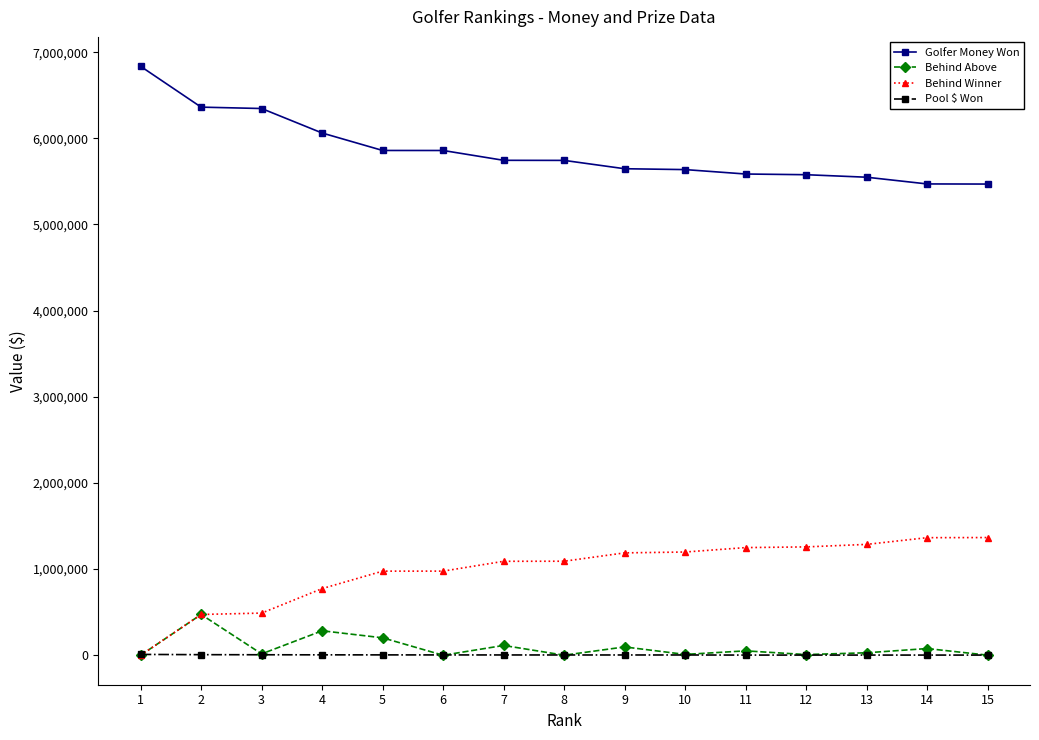

True or false: Behind Above has more than 2 interior local peaks.

True